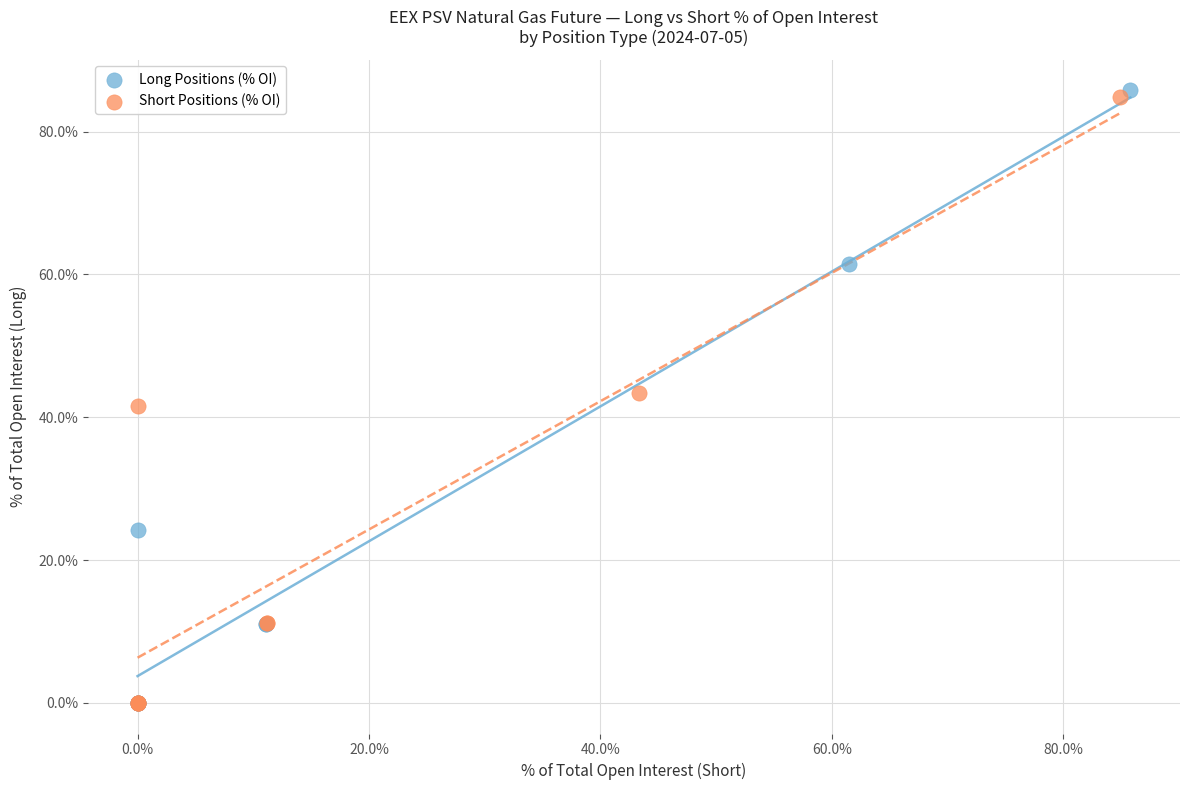

Which series contains the highest Y value?

Long Positions (% OI)